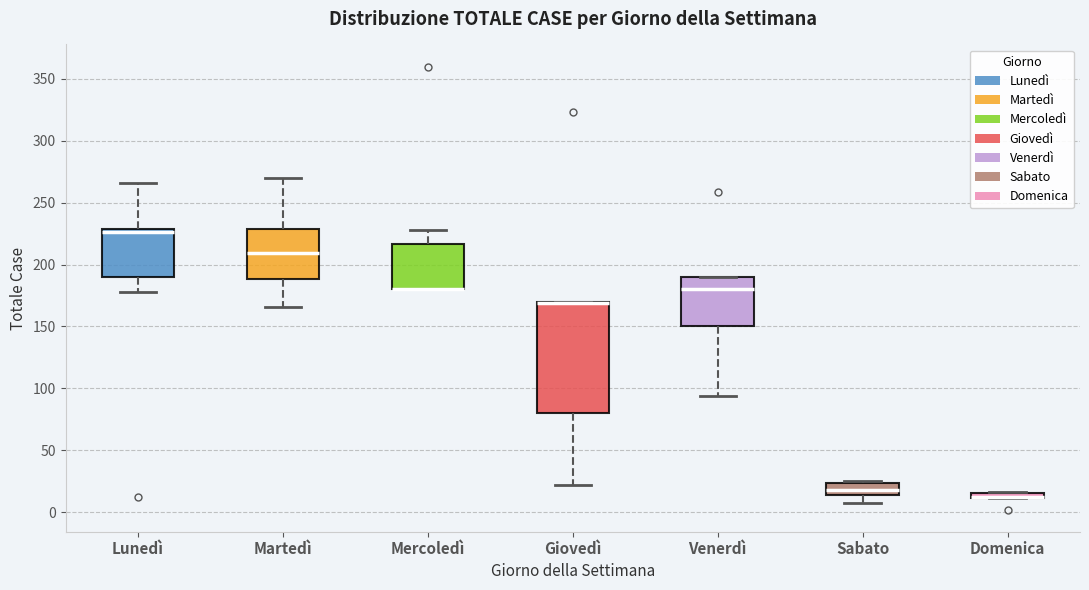

Comparing the boxes themselves (not the whiskers), which one is the tallest?

Giovedì